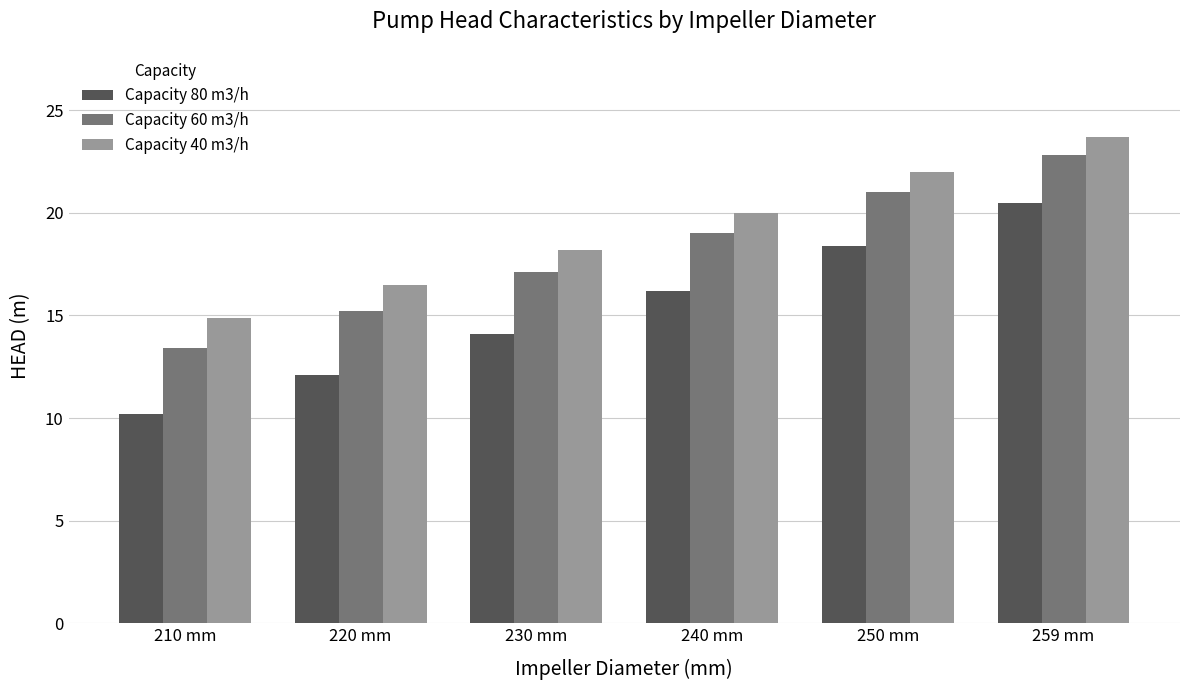

List the series in order of their peak value, highest first.

Capacity 40 m3/h, Capacity 60 m3/h, Capacity 80 m3/h